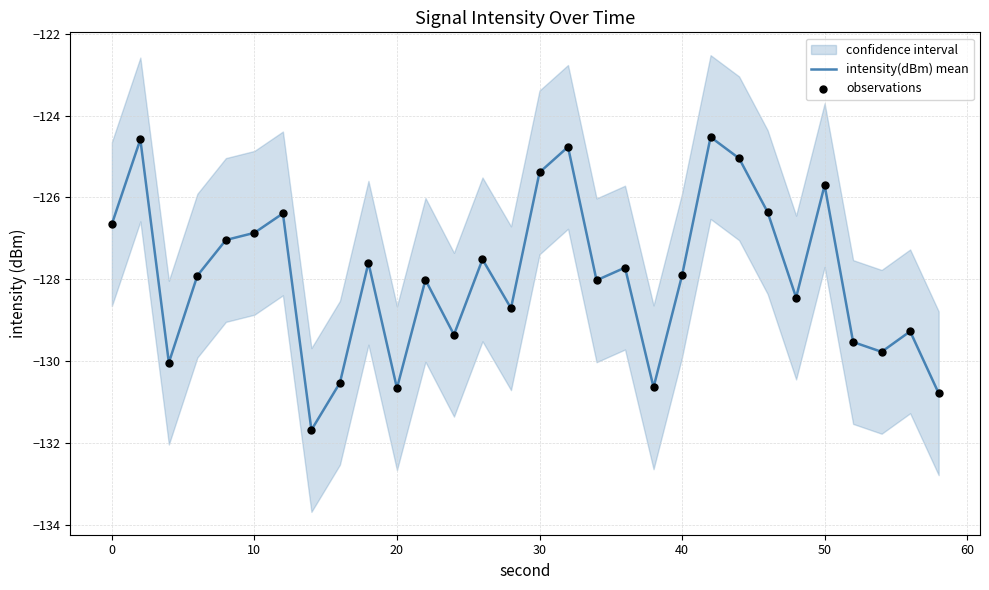

Which series has the largest total across all categories?

intensity(dBm) mean